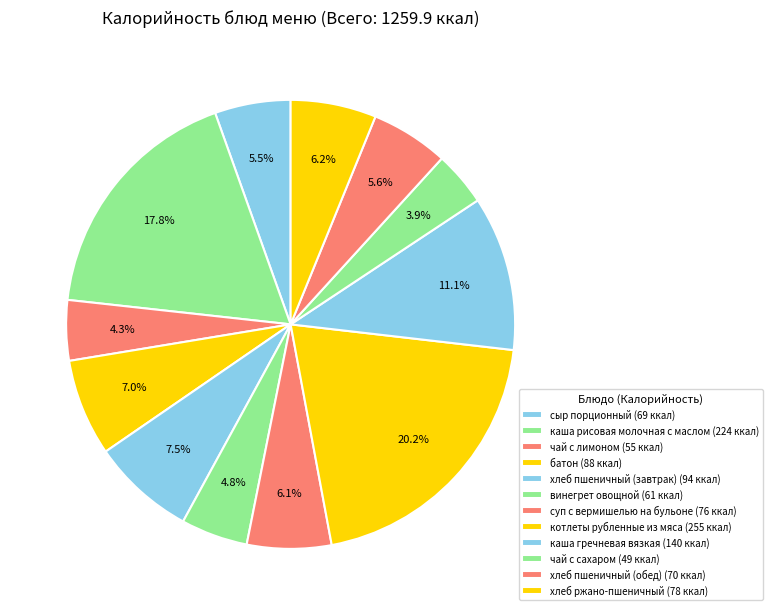

How many segments does this pie chart have?

12